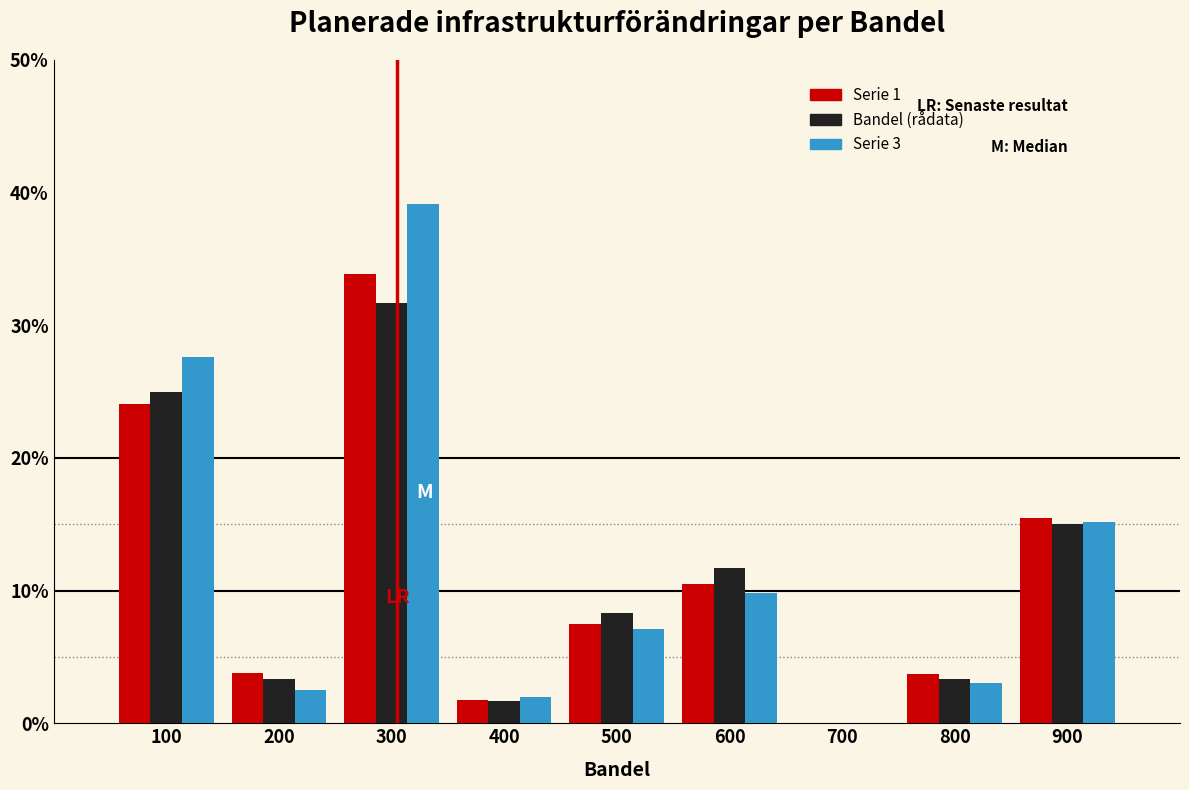

The Bandel (rådata) series shows 8.3 at 500. True or false?

True